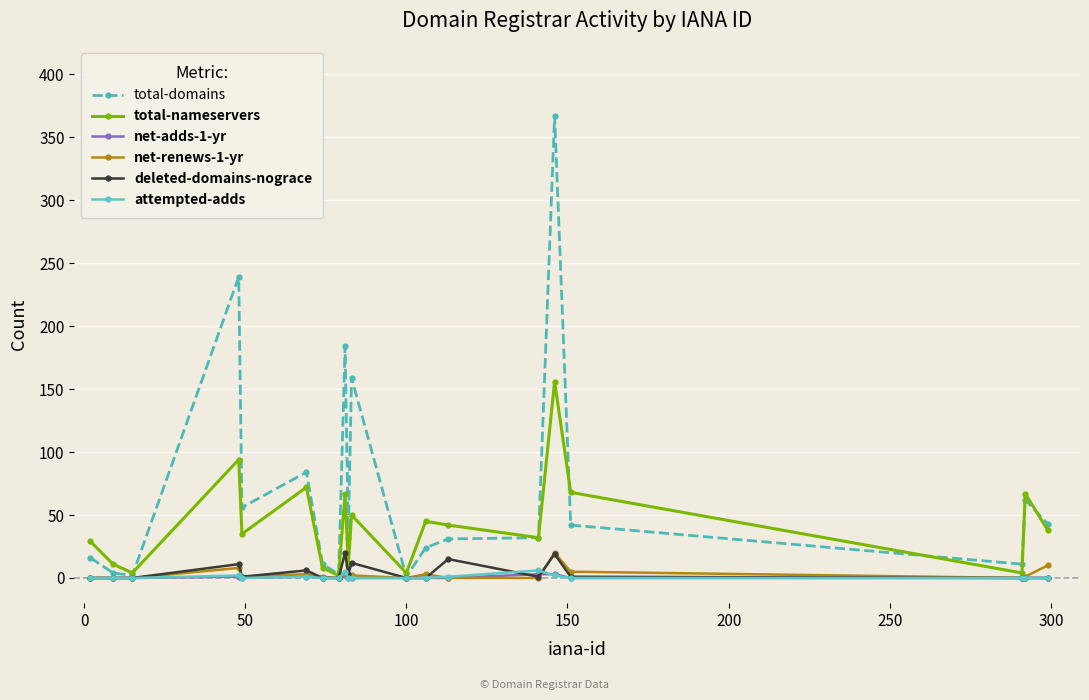

Does the chart have visible grid lines?

Yes